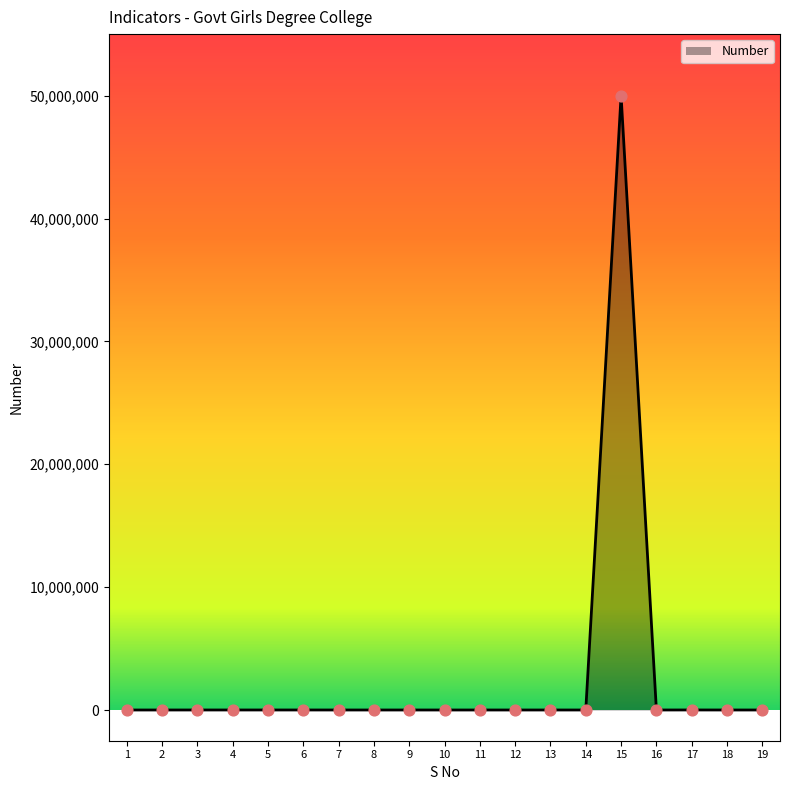

What is the change in value from 3 to 18?

-1208